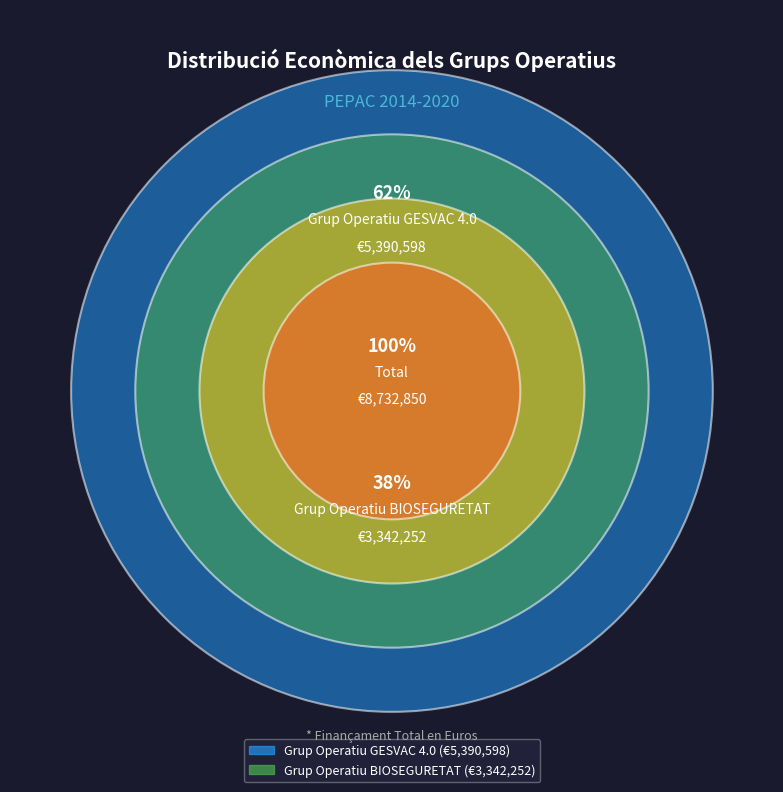

To the nearest percent, what is the difference between the largest and smallest slice percentages?

23%